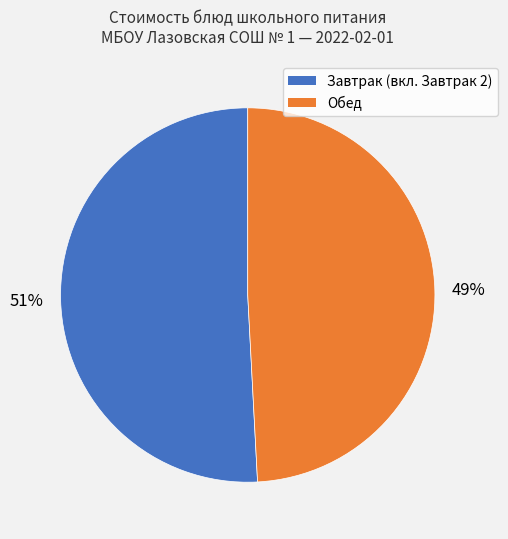

Is there any slice that represents more than half of the pie?

Yes